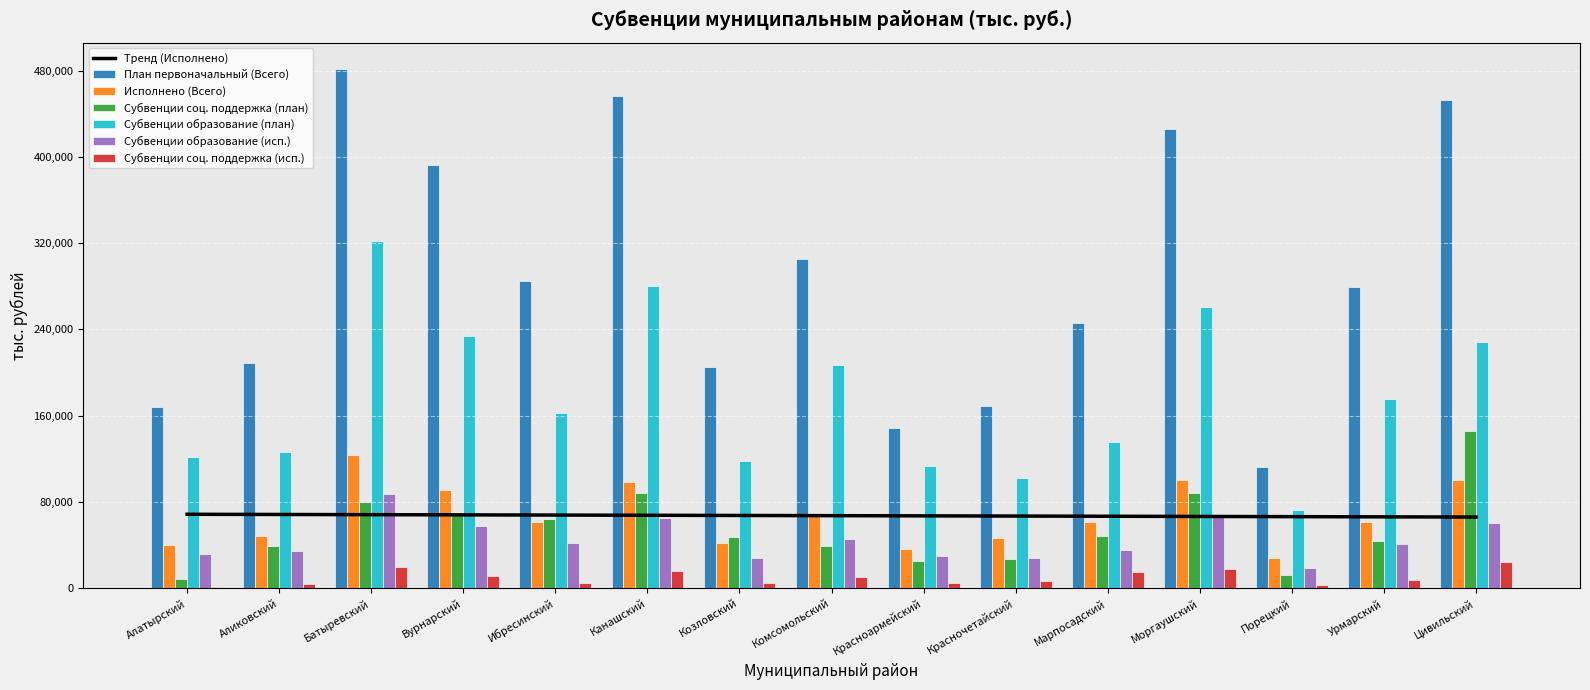

What is the minimum value for Субвенции соц. поддержка (план)?

8460.6